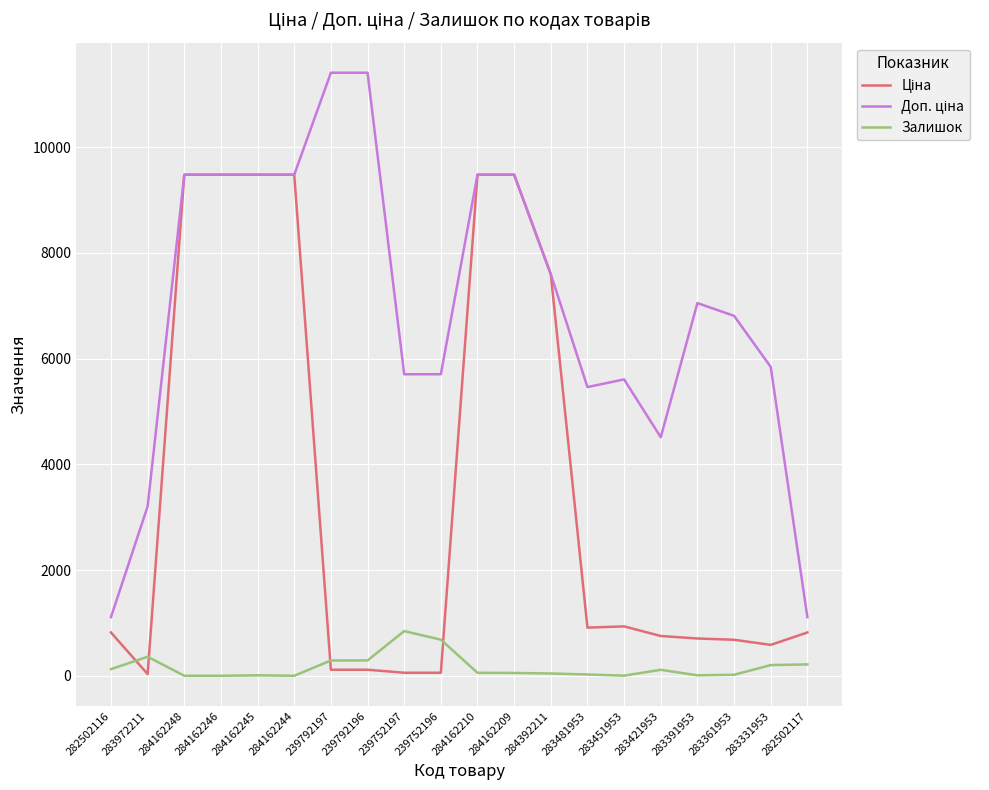

True or false: Залишок has a value of 215.0 at 282502117.

True